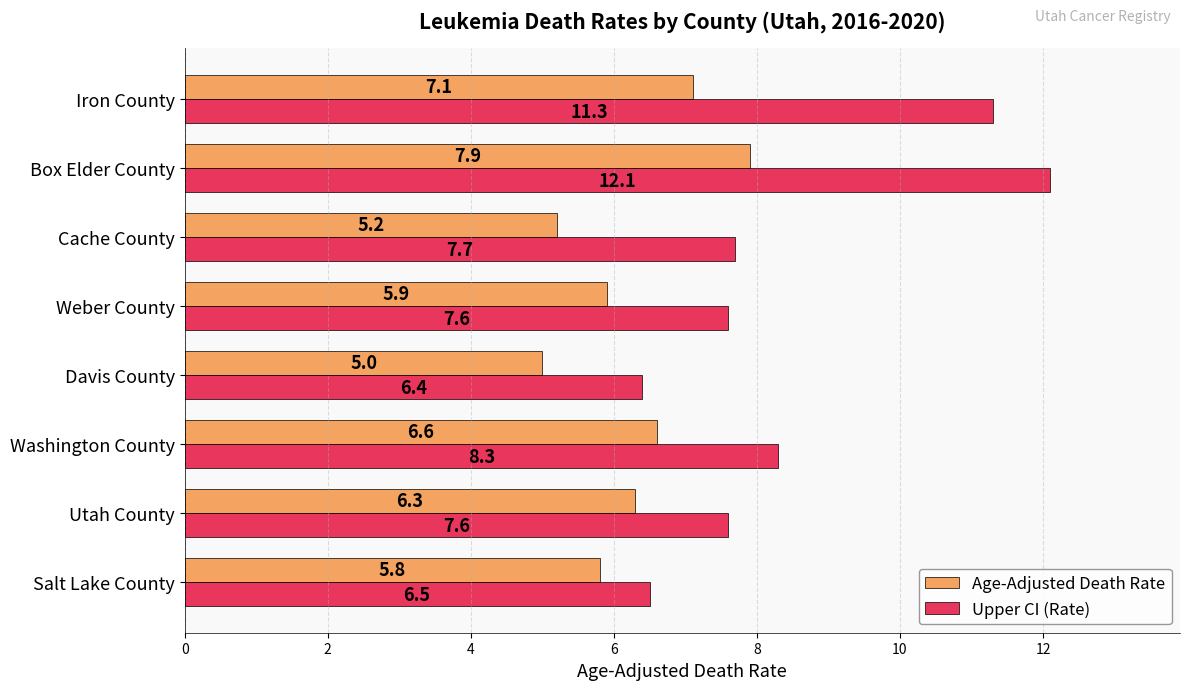

What is the difference between the maximum and second lowest values in the Age-Adjusted Death Rate series?

2.7